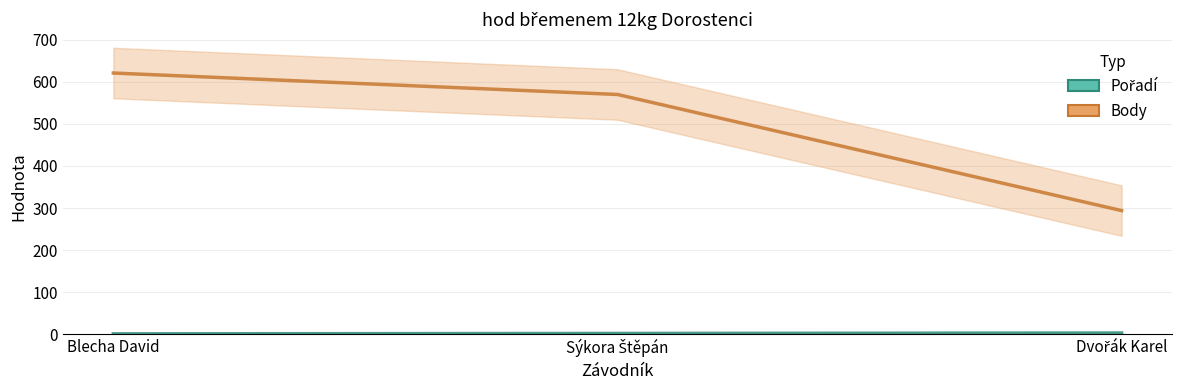

List the labels in order of Pořadí value, smallest first.

Blecha David, Sýkora Štěpán, Dvořák Karel